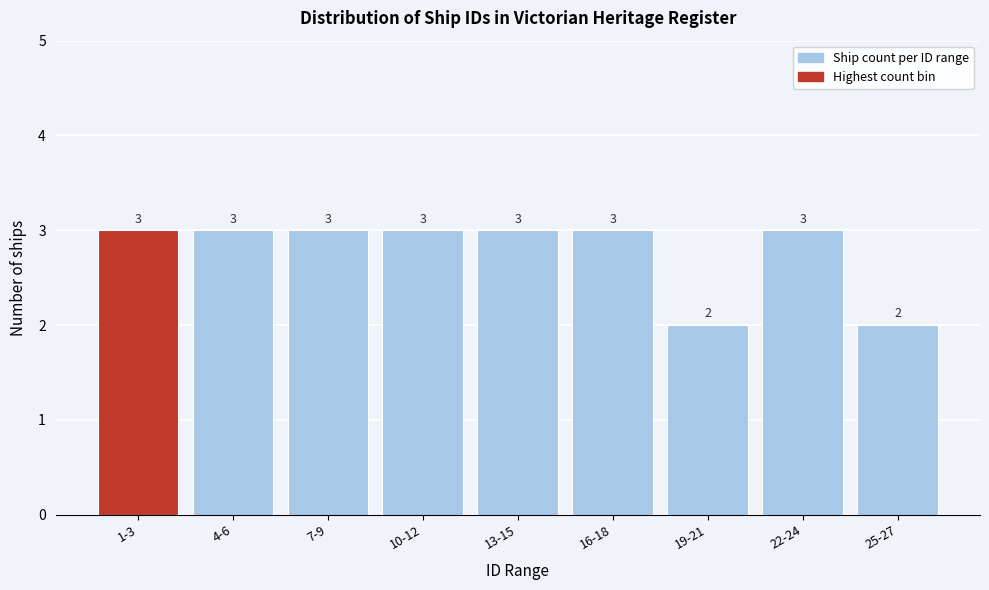

Reading right to left, transcribe all the data shown in this chart.

2	3	2	3	3	3	3	3	3